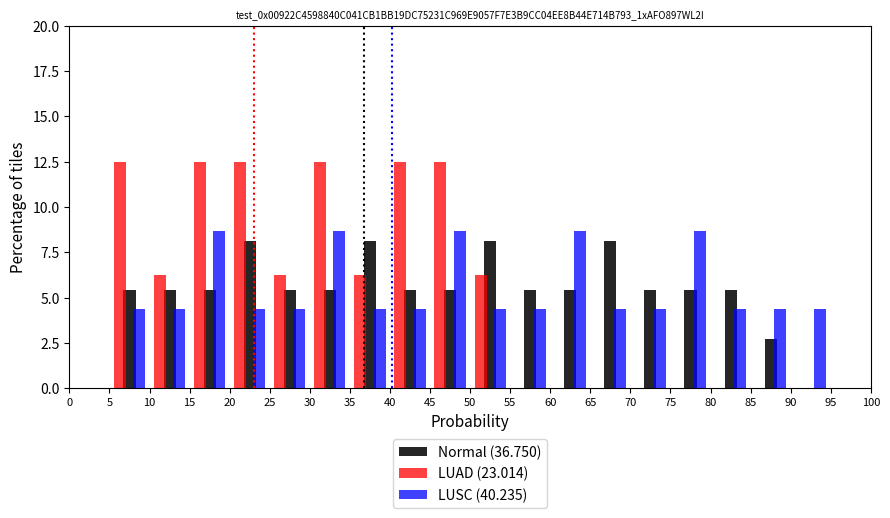

Reading left to right, transcribe this chart: for each range on the x-axis, give the height of each series' bar. The values are not printed on the chart, so give them approximately, as read against the axis.

0 to 5: Normal (36.750)=0	LUAD (23.014)=0	LUSC (40.235)=0
5 to 10: Normal (36.750)=5.5	LUAD (23.014)=12.5	LUSC (40.235)=4.5
10 to 15: Normal (36.750)=5.5	LUAD (23.014)=6.5	LUSC (40.235)=4.5
15 to 20: Normal (36.750)=5.5	LUAD (23.014)=12.5	LUSC (40.235)=8.5
20 to 25: Normal (36.750)=8.0	LUAD (23.014)=12.5	LUSC (40.235)=4.5
25 to 30: Normal (36.750)=5.5	LUAD (23.014)=6.5	LUSC (40.235)=4.5
30 to 35: Normal (36.750)=5.5	LUAD (23.014)=12.5	LUSC (40.235)=8.5
35 to 40: Normal (36.750)=8.0	LUAD (23.014)=6.5	LUSC (40.235)=4.5
40 to 45: Normal (36.750)=5.5	LUAD (23.014)=12.5	LUSC (40.235)=4.5
45 to 50: Normal (36.750)=5.5	LUAD (23.014)=12.5	LUSC (40.235)=8.5
50 to 55: Normal (36.750)=8.0	LUAD (23.014)=6.5	LUSC (40.235)=4.5
55 to 60: Normal (36.750)=5.5	LUAD (23.014)=0	LUSC (40.235)=4.5
60 to 65: Normal (36.750)=5.5	LUAD (23.014)=0	LUSC (40.235)=8.5
65 to 70: Normal (36.750)=8.0	LUAD (23.014)=0	LUSC (40.235)=4.5
70 to 75: Normal (36.750)=5.5	LUAD (23.014)=0	LUSC (40.235)=4.5
75 to 80: Normal (36.750)=5.5	LUAD (23.014)=0	LUSC (40.235)=8.5
80 to 85: Normal (36.750)=5.5	LUAD (23.014)=0	LUSC (40.235)=4.5
85 to 90: Normal (36.750)=2.5	LUAD (23.014)=0	LUSC (40.235)=4.5
90 to 95: Normal (36.750)=0	LUAD (23.014)=0	LUSC (40.235)=4.5
95 to 100: Normal (36.750)=0	LUAD (23.014)=0	LUSC (40.235)=0